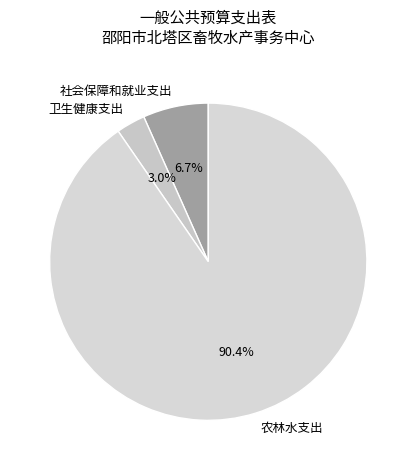

True or false: 卫生健康支出 accounts for 3% of the total.

True